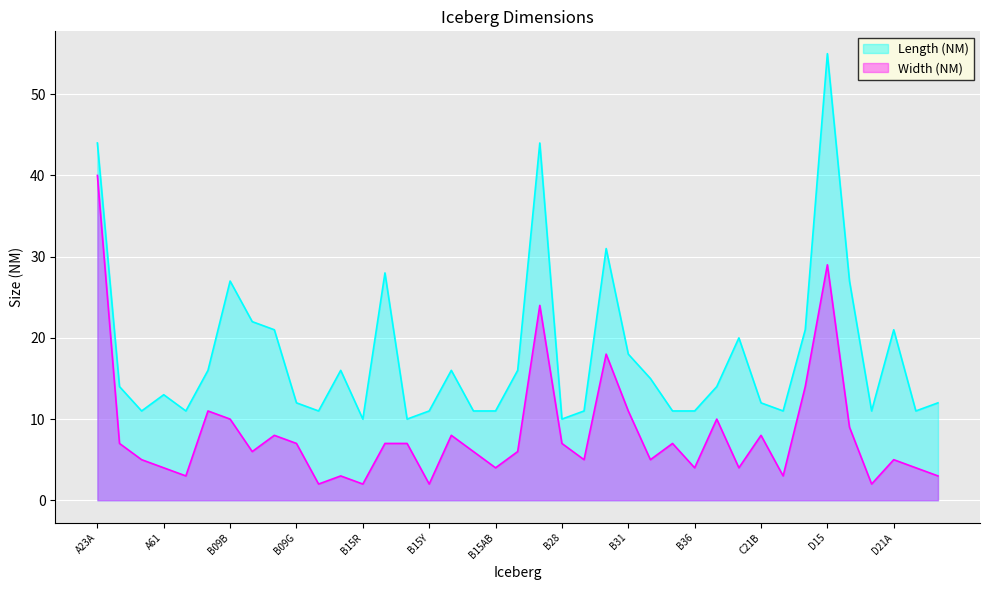

List the series in order of their overall mean, lowest first.

Width (NM), Length (NM)